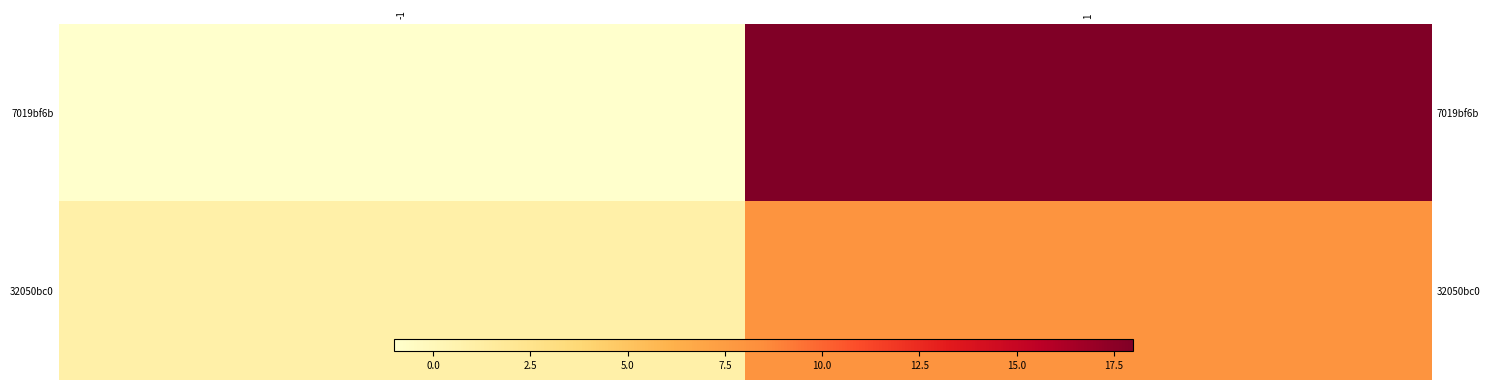

Where is 32050bc0 nearest to the value 4?

-1